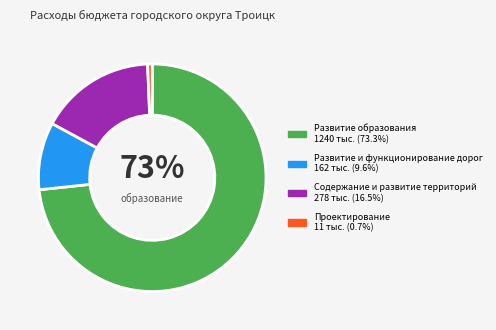

Which category has the smallest portion of the pie?

Проектирование